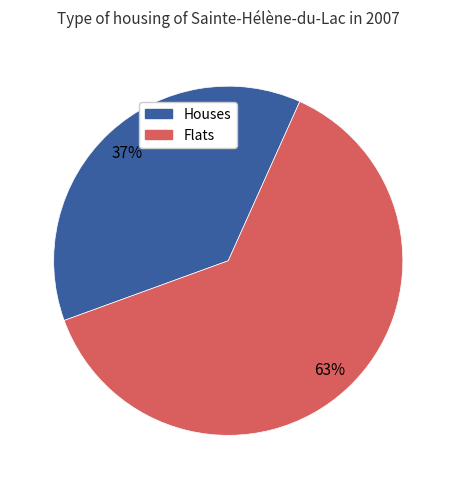

To the nearest percent, what is the average slice percentage?

50%